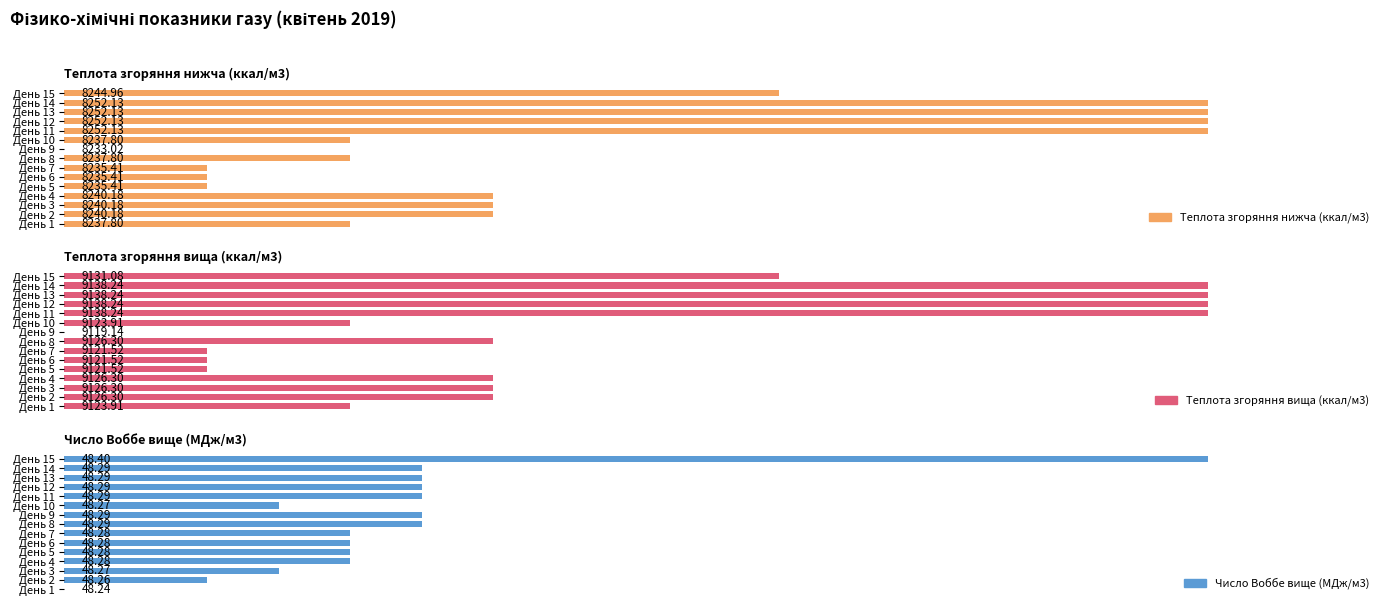

Count the number of data series in this chart.

3